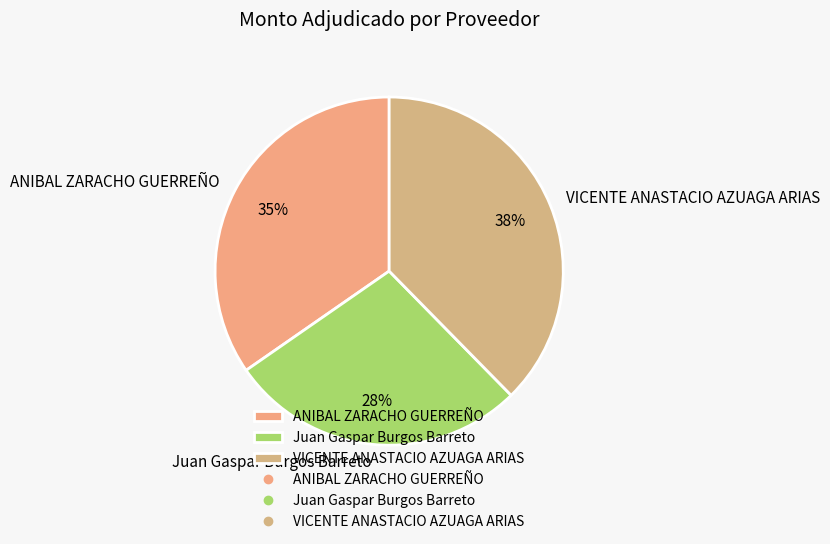

Between ANIBAL ZARACHO GUERREÑO and Juan Gaspar Burgos Barreto, which is larger?

ANIBAL ZARACHO GUERREÑO